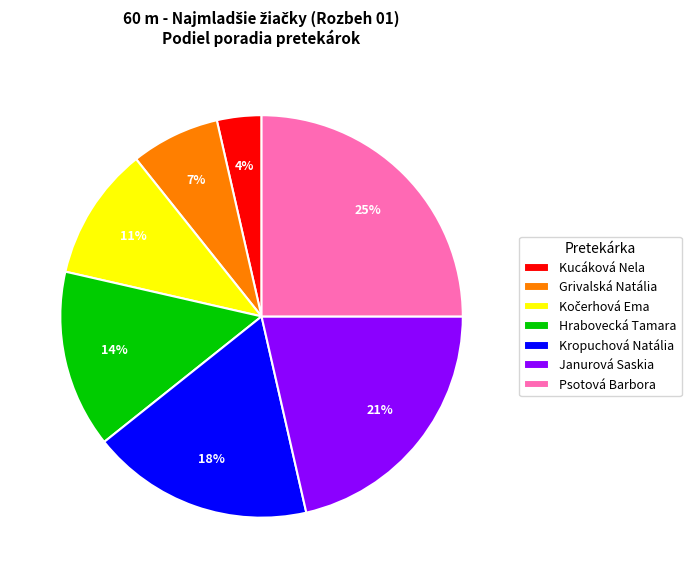

To the nearest percent, what portion does Psotová Barbora represent?

25%